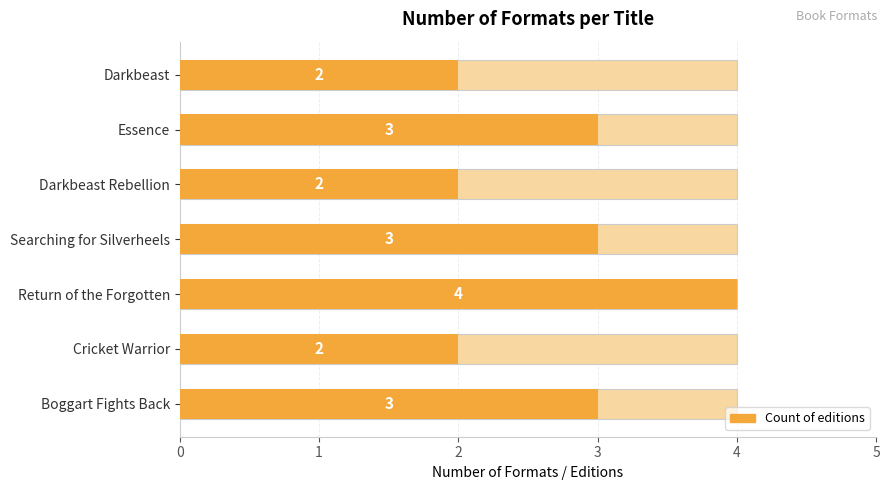

What is the value of the 4th bar from the left?

3